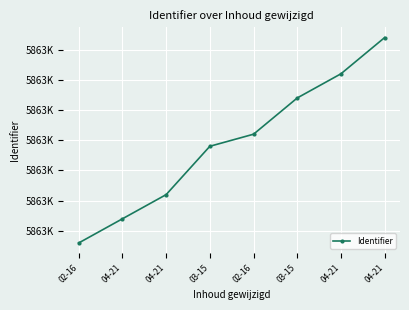

Does the chart have visible grid lines?

Yes